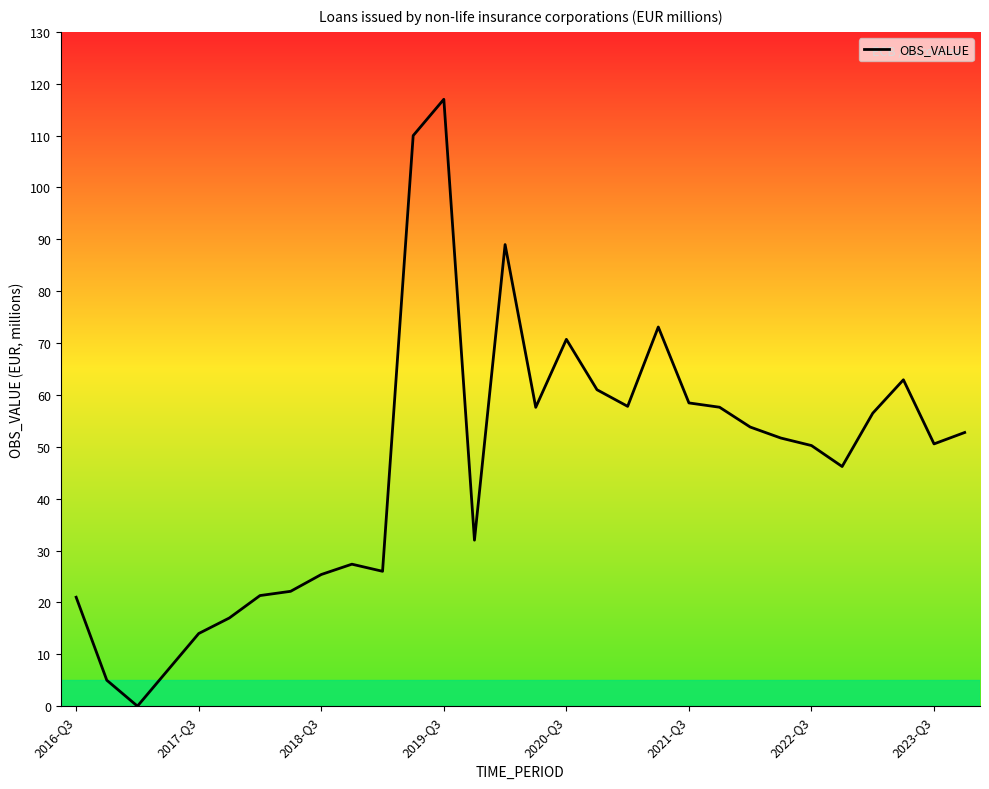

What is the maximum value shown in the chart?

117.0